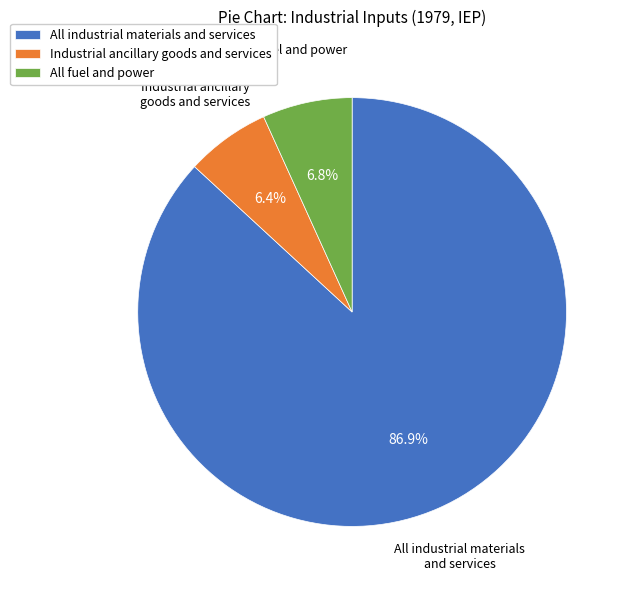

What is the majority slice?

All industrial materials and services